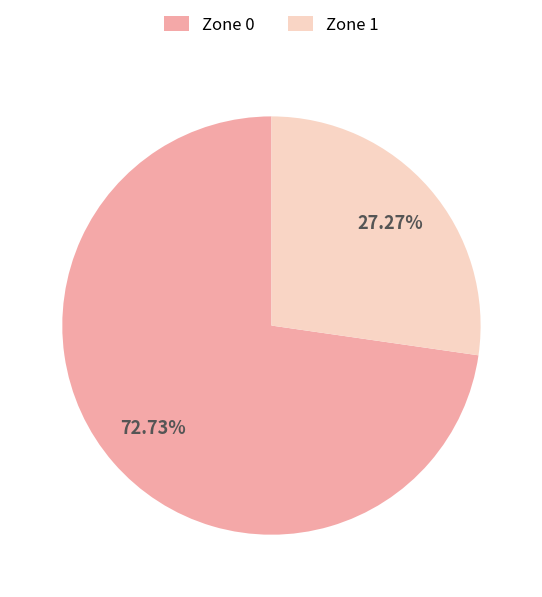

What is the total percentage of Zone 0 and Zone 1?

100.0%